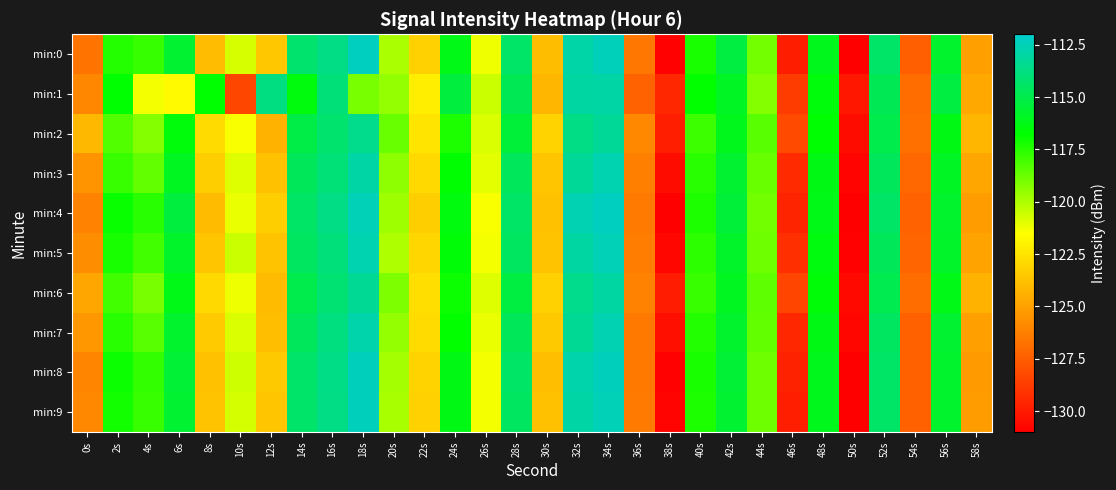

Reading left to right, extract all data points from this chart.

min:0: 0s=-126.6	2s=-117.4	4s=-117.8	6s=-115.6	8s=-124.0	10s=-120.7	12s=-123.6	14s=-114.2	16s=-113.6	18s=-112.3	20s=-119.9	22s=-123.2	24s=-116.2	26s=-121.2	28s=-114.4	30s=-123.9	32s=-112.9	34s=-112.4	36s=-126.6	38s=-130.9	40s=-117.2	42s=-115.2	44s=-118.9	46s=-129.9	48s=-116.1	50s=-131.0	52s=-114.3	54s=-127.4	56s=-115.7	58s=-125.1
min:1: 0s=-125.9	2s=-116.8	4s=-121.3	6s=-121.7	8s=-116.8	10s=-128.3	12s=-113.7	14s=-116.5	16s=-114.0	18s=-119.0	20s=-119.5	22s=-122.1	24s=-115.3	26s=-120.5	28s=-114.8	30s=-124.2	32s=-113.0	34s=-112.9	36s=-127.3	38s=-129.5	40s=-116.8	42s=-115.9	44s=-119.2	46s=-128.7	48s=-116.5	50s=-130.1	52s=-114.8	54s=-126.9	56s=-115.2	58s=-124.7
min:2: 0s=-124.1	2s=-118.3	4s=-119.2	6s=-116.5	8s=-122.8	10s=-121.4	12s=-124.3	14s=-115.1	16s=-114.2	18s=-113.5	20s=-118.7	22s=-122.5	24s=-117.3	26s=-120.8	28s=-115.4	30s=-123.1	32s=-113.7	34s=-113.2	36s=-125.9	38s=-129.8	40s=-117.9	42s=-116.1	44s=-118.4	46s=-128.2	48s=-116.7	50s=-130.5	52s=-115.0	54s=-126.8	56s=-116.3	58s=-124.2
min:3: 0s=-125.5	2s=-117.8	4s=-118.6	6s=-116.0	8s=-123.3	10s=-120.9	12s=-123.8	14s=-114.7	16s=-114.0	18s=-112.9	20s=-119.4	22s=-122.9	24s=-116.7	26s=-121.0	28s=-114.6	30s=-123.6	32s=-113.2	34s=-112.7	36s=-126.2	38s=-130.5	40s=-117.5	42s=-115.6	44s=-118.7	46s=-129.4	48s=-116.3	50s=-130.8	52s=-114.6	54s=-127.1	56s=-115.9	58s=-124.8
min:4: 0s=-126.1	2s=-116.9	4s=-117.5	6s=-115.3	8s=-124.0	10s=-121.1	12s=-123.3	14s=-114.4	16s=-113.7	18s=-112.5	20s=-119.7	22s=-123.3	24s=-116.4	26s=-121.4	28s=-114.4	30s=-123.8	32s=-112.6	34s=-112.3	36s=-126.4	38s=-131.0	40s=-117.3	42s=-115.4	44s=-118.9	46s=-129.6	48s=-116.2	50s=-131.1	52s=-114.4	54s=-127.3	56s=-115.7	58s=-125.1
min:5: 0s=-125.7	2s=-117.2	4s=-118.0	6s=-115.8	8s=-123.6	10s=-120.5	12s=-123.7	14s=-114.5	16s=-113.9	18s=-112.7	20s=-120.0	22s=-123.0	24s=-116.6	26s=-121.3	28s=-114.5	30s=-123.7	32s=-113.0	34s=-112.5	36s=-126.3	38s=-130.7	40s=-117.6	42s=-115.8	44s=-118.8	46s=-129.2	48s=-116.4	50s=-130.9	52s=-114.7	54s=-127.2	56s=-115.8	58s=-124.9
min:6: 0s=-124.8	2s=-118.0	4s=-119.0	6s=-116.2	8s=-122.9	10s=-121.2	12s=-124.0	14s=-115.0	16s=-114.1	18s=-113.3	20s=-119.1	22s=-122.7	24s=-117.0	26s=-120.9	28s=-115.2	30s=-123.2	32s=-113.5	34s=-113.0	36s=-126.1	38s=-129.9	40s=-117.8	42s=-116.0	44s=-118.5	46s=-128.4	48s=-116.6	50s=-130.6	52s=-114.9	54s=-126.9	56s=-116.2	58s=-124.3
min:7: 0s=-125.3	2s=-117.5	4s=-118.4	6s=-115.7	8s=-123.4	10s=-120.8	12s=-123.9	14s=-114.6	16s=-113.8	18s=-112.8	20s=-119.5	22s=-122.8	24s=-116.8	26s=-121.1	28s=-114.7	30s=-123.5	32s=-113.3	34s=-112.6	36s=-126.5	38s=-130.4	40s=-117.4	42s=-115.7	44s=-118.6	46s=-129.5	48s=-116.3	50s=-130.7	52s=-114.5	54s=-127.4	56s=-115.6	58s=-125.0
min:8: 0s=-126.0	2s=-117.0	4s=-117.7	6s=-115.5	8s=-123.8	10s=-120.6	12s=-123.5	14s=-114.3	16s=-113.6	18s=-112.4	20s=-119.8	22s=-123.1	24s=-116.3	26s=-121.3	28s=-114.4	30s=-123.9	32s=-112.8	34s=-112.4	36s=-126.5	38s=-130.9	40s=-117.2	42s=-115.5	44s=-118.8	46s=-129.7	48s=-116.1	50s=-131.0	52s=-114.4	54s=-127.4	56s=-115.7	58s=-125.2
min:9: 0s=-125.9	2s=-117.1	4s=-117.8	6s=-115.6	8s=-123.7	10s=-120.7	12s=-123.6	14s=-114.3	16s=-113.7	18s=-112.4	20s=-119.9	22s=-123.2	24s=-116.3	26s=-121.3	28s=-114.5	30s=-123.8	32s=-112.9	34s=-112.5	36s=-126.4	38s=-130.8	40s=-117.3	42s=-115.6	44s=-118.8	46s=-129.8	48s=-116.1	50s=-131.0	52s=-114.4	54s=-127.4	56s=-115.7	58s=-125.1